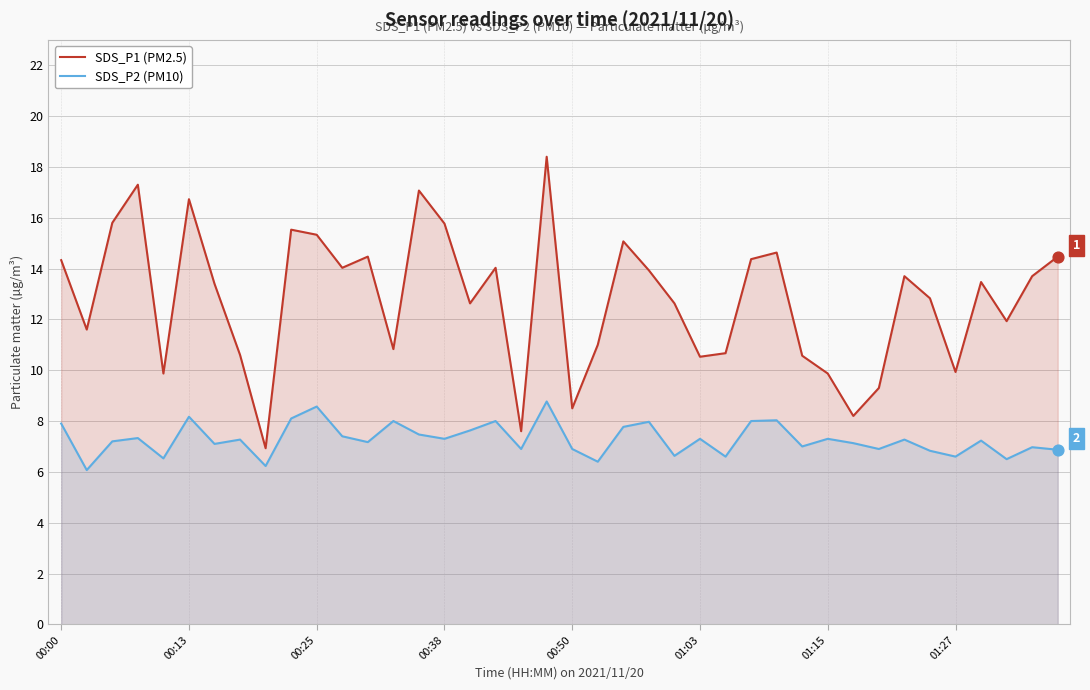

At which category is the sum across all series the highest?

19